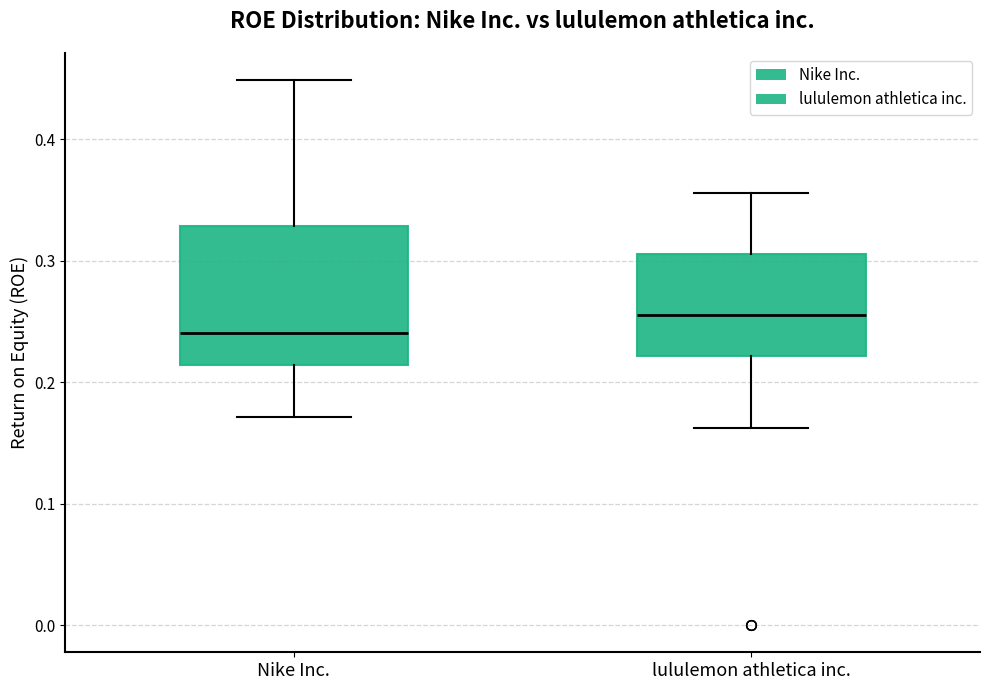

Reading left to right, read every box against the y-axis: the position of its median line, the range the box covers, and the ends of its whiskers. The values are not printed on the chart, so give them approximately, as read against the axis.

Nike Inc.: median 0.24, box 0.21 to 0.33, whiskers 0.17 to 0.45
lululemon athletica inc.: median 0.25, box 0.22 to 0.31, whiskers 0.16 to 0.36